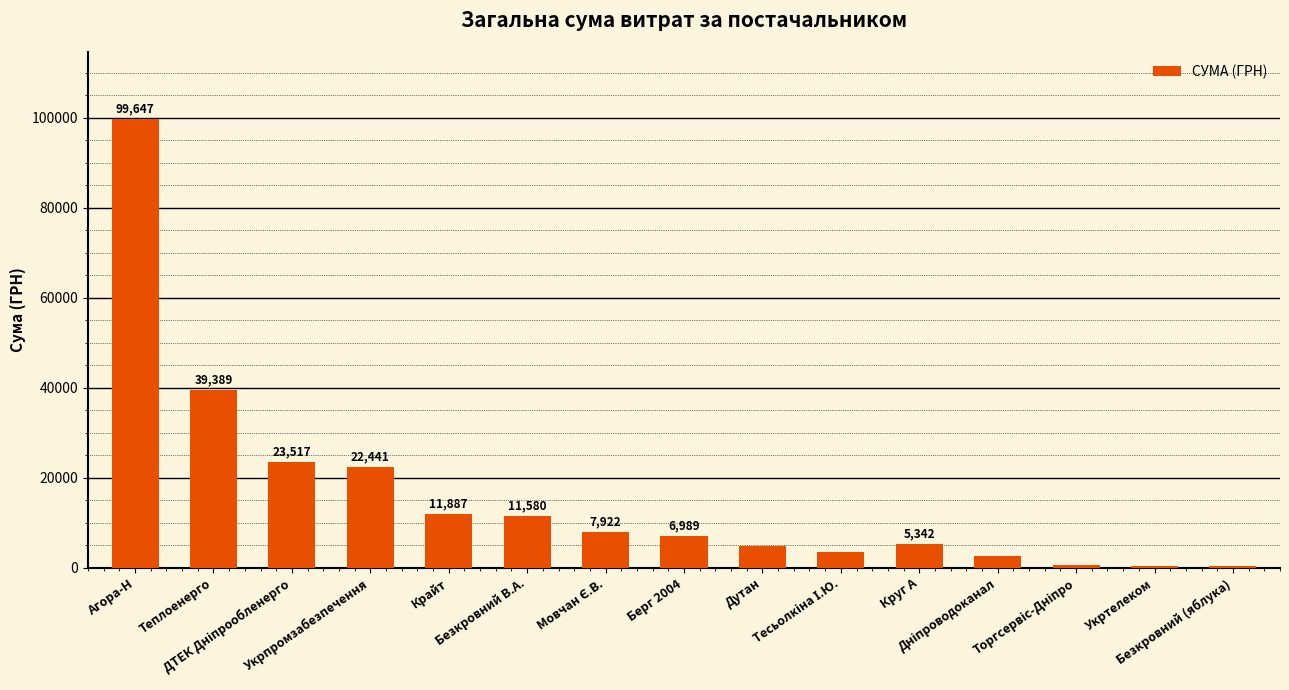

What is the greatest value displayed?

99646.6